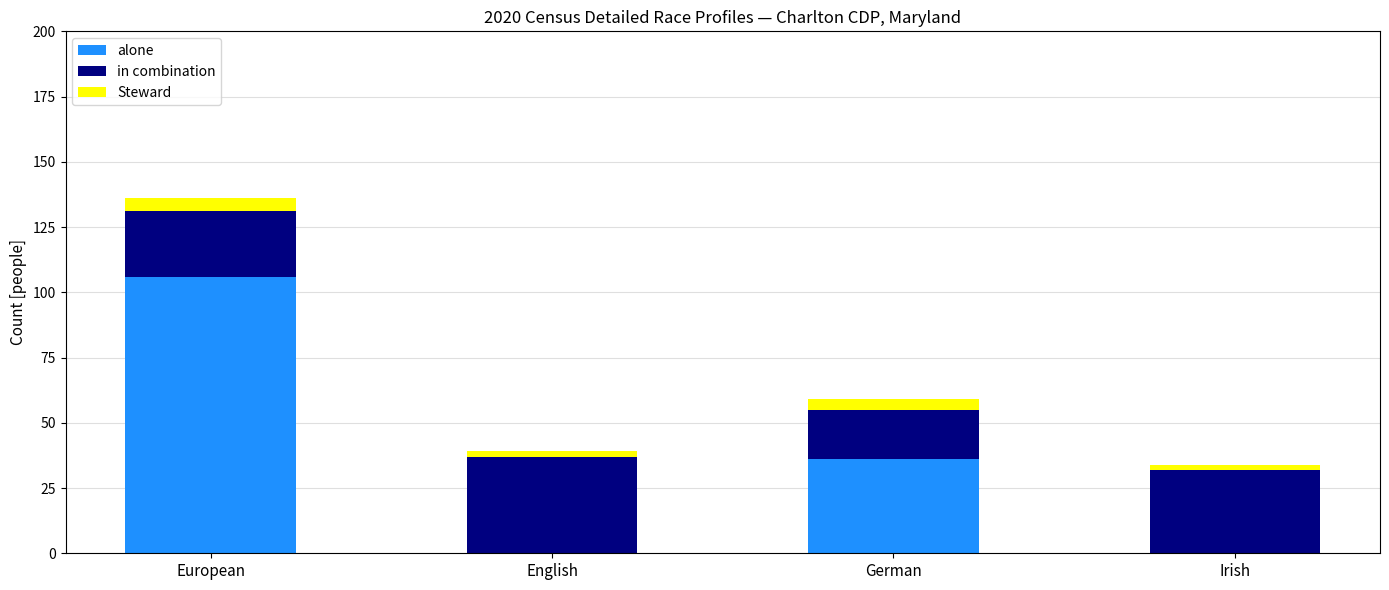

Does the chart contain stacked bars?

Yes